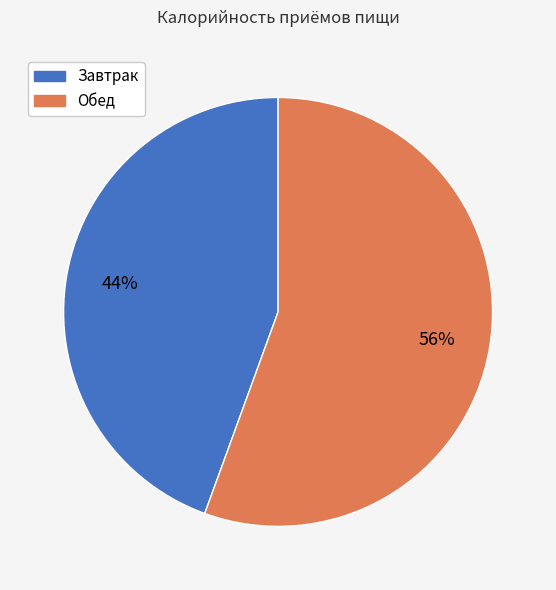

Is Завтрак the majority of the pie?

No